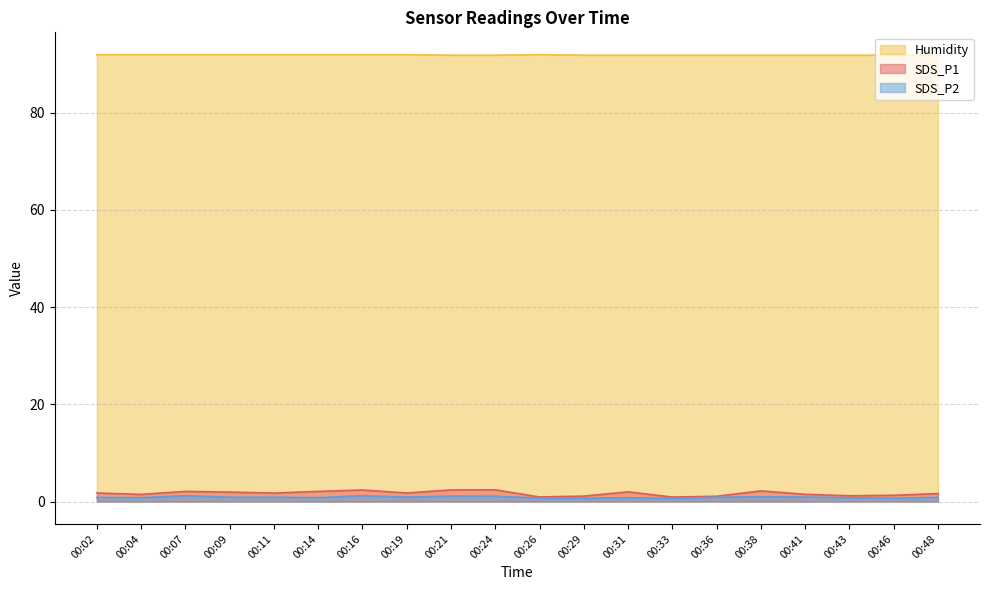

What is the sum of the SDS_P1 values at 00:36 and 00:07?

3.2